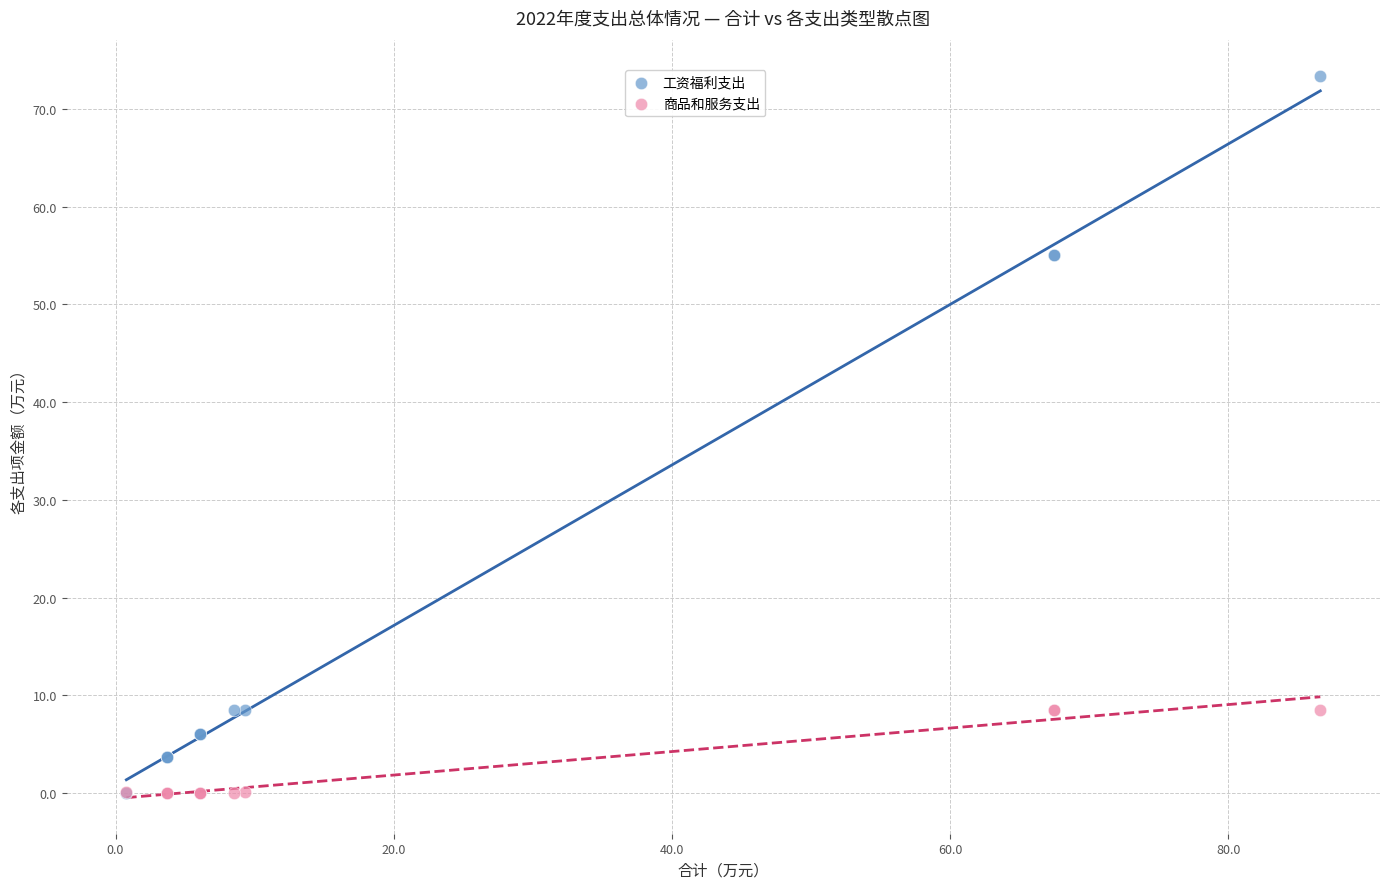

Which series has the widest spread of Y values?

工资福利支出